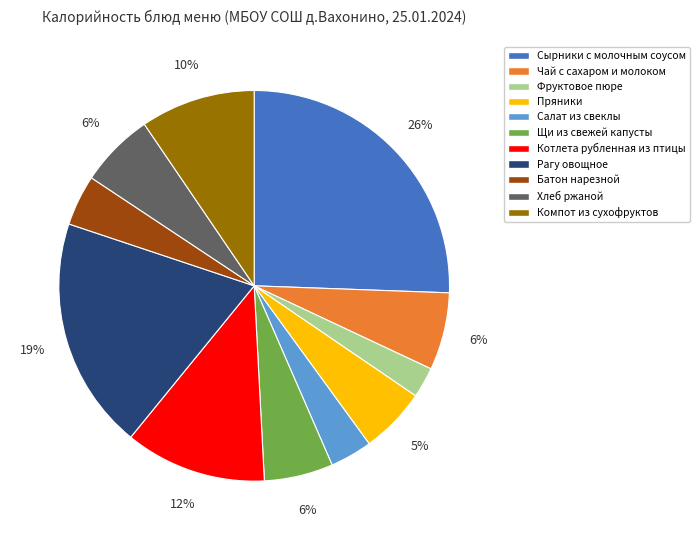

To the nearest percent, what is the average slice percentage?

9%